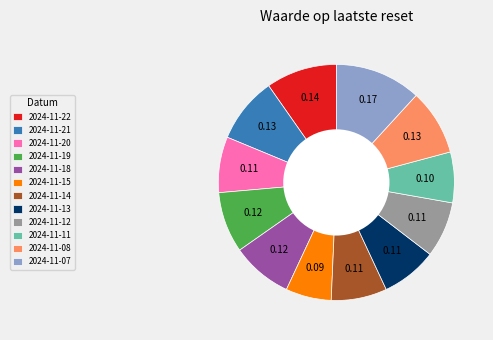

Is the sum of 2024-11-15 and 2024-11-13 greater than half?

No